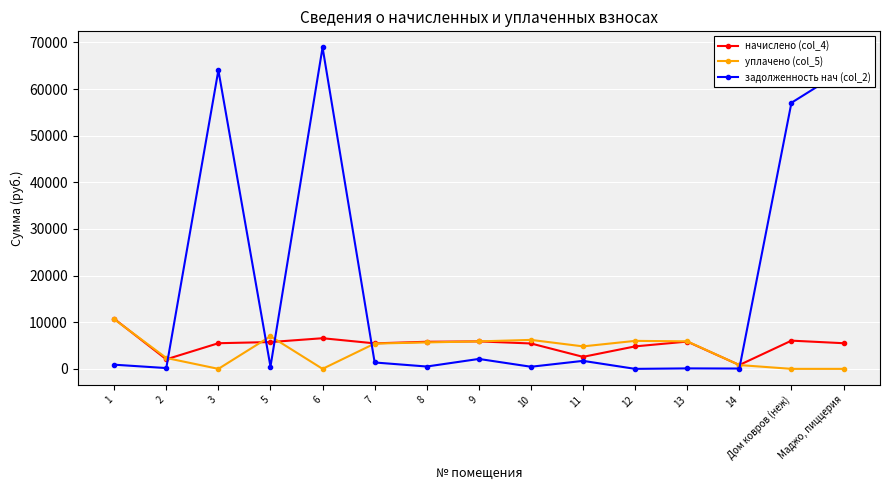

At which category does задолженность нач (col_2) reach its first local peak?

3